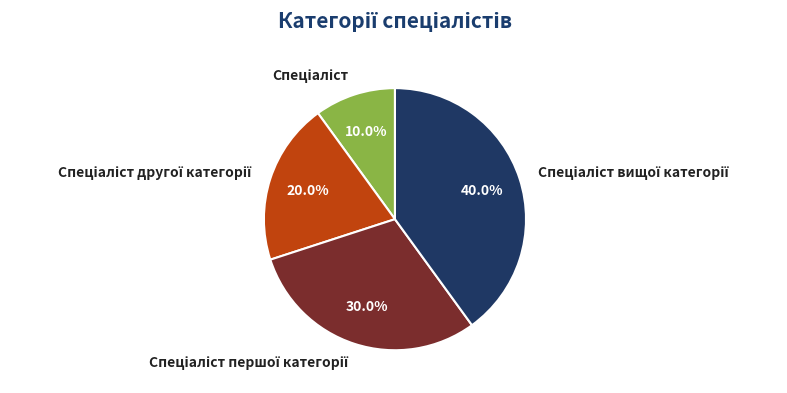

Count the number of slices in the pie.

4